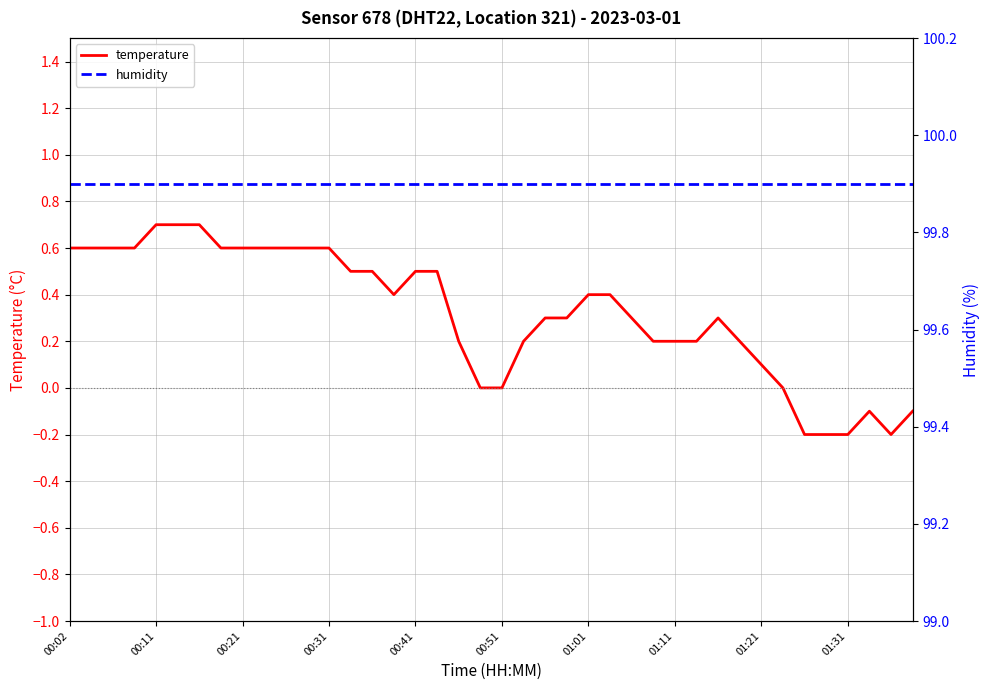

True or false: temperature has a value of 0.4 at 01:01.

True